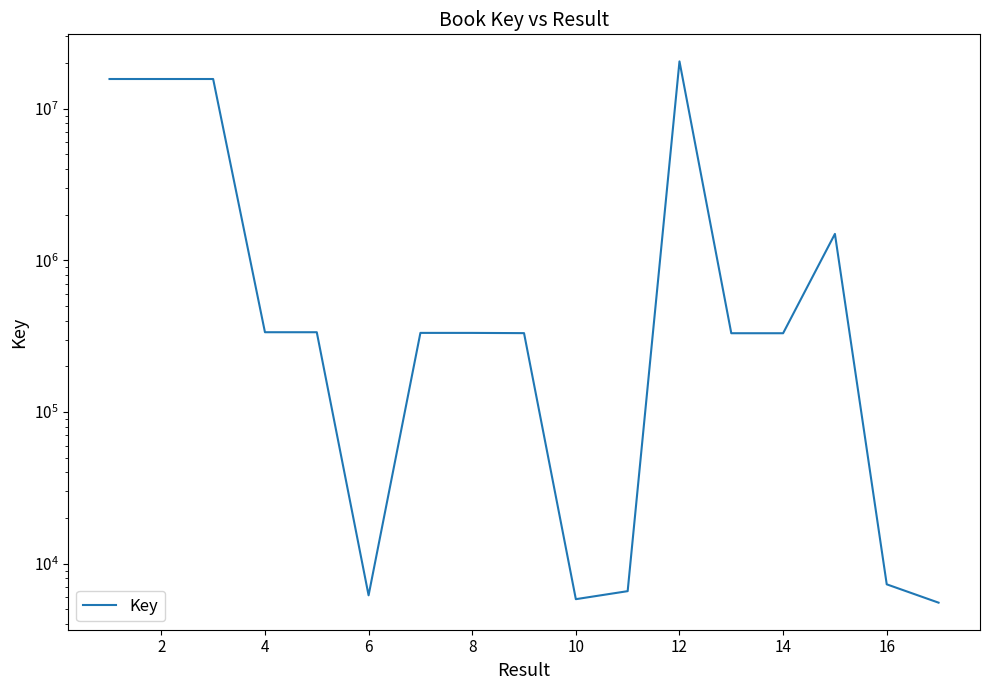

How many data points are less than 332453?

8